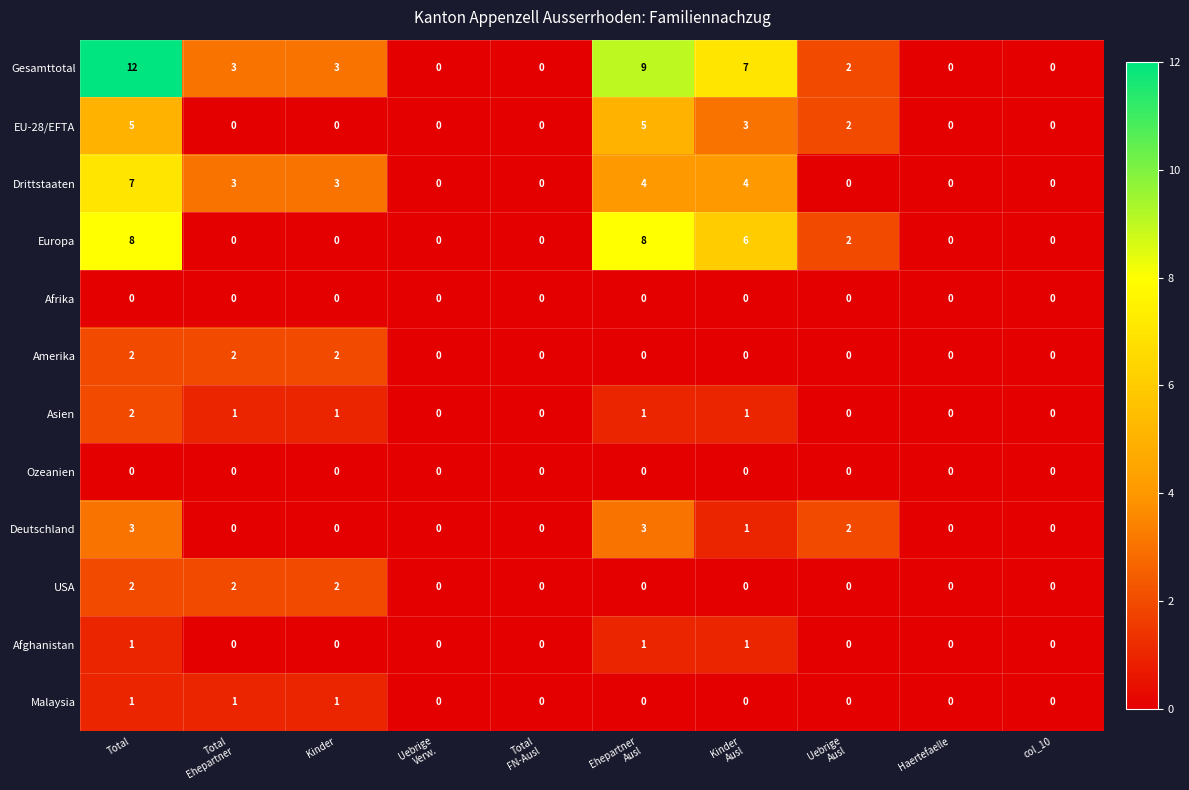

Which series has the largest range (max minus min)?

Gesamttotal